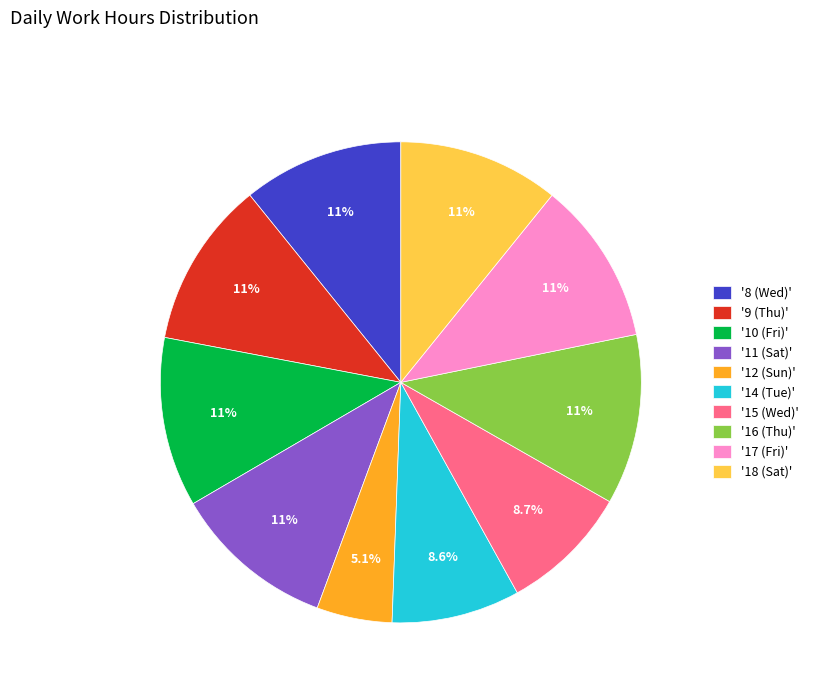

Approximately how many times larger is the value at '16 (Thu)' compared to '12 (Sun)'?

2.3